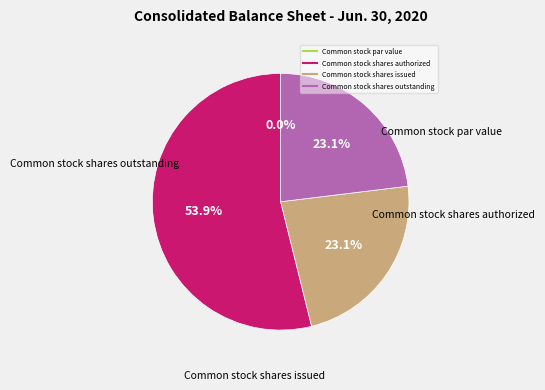

What percentage is the Common stock shares issued slice, to the nearest percent?

23%